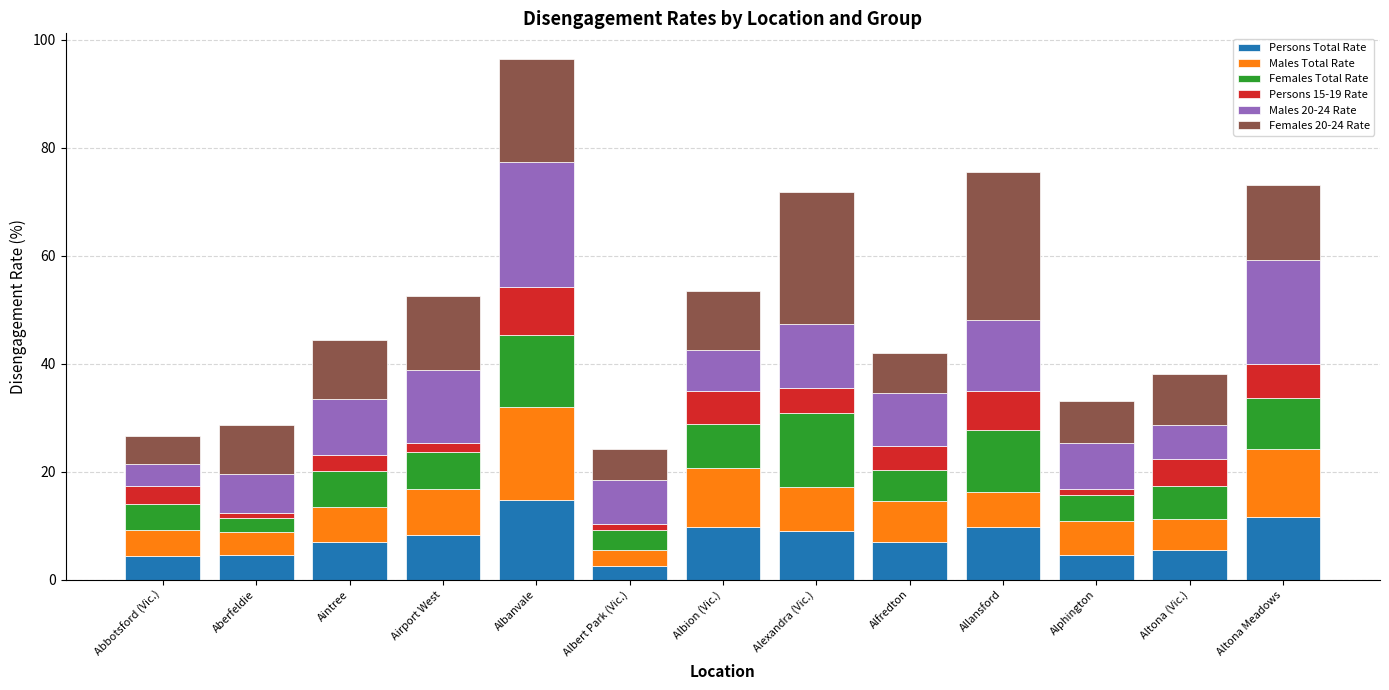

What is the difference between the second highest and second lowest values in the Persons Total Rate series?

7.2